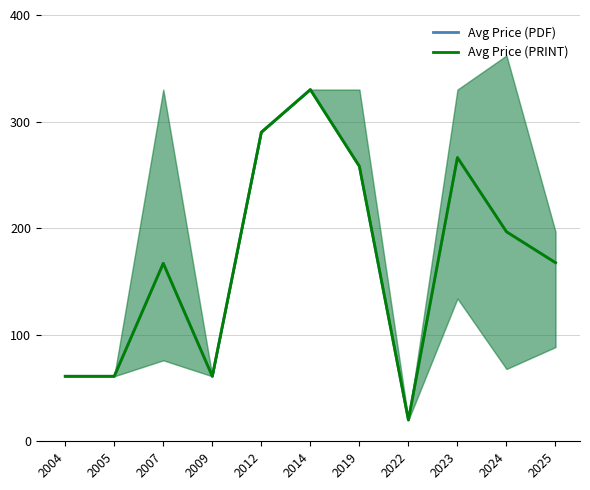

Reading left to right, extract all data points from this chart.

Avg Price (PDF): 2004=61.0	2005=61.0	2007=167.0	2009=61.0	2012=290.0	2014=330.0	2019=258.0	2022=20.0	2023=266.2	2024=196.6	2025=167.6
Avg Price (PRINT): 2004=61.0	2005=61.0	2007=167.0	2009=61.0	2012=290.0	2014=330.0	2019=258.0	2022=20.0	2023=266.2	2024=196.6	2025=167.6